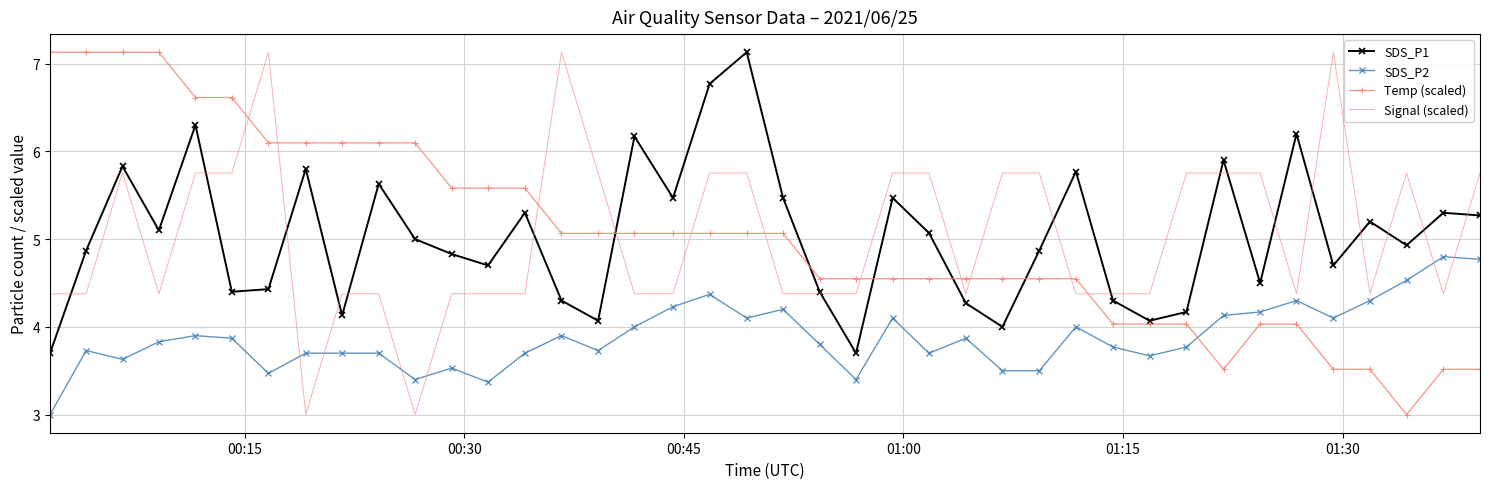

How many intersections are there between SDS_P1 and Temp (scaled)?

5